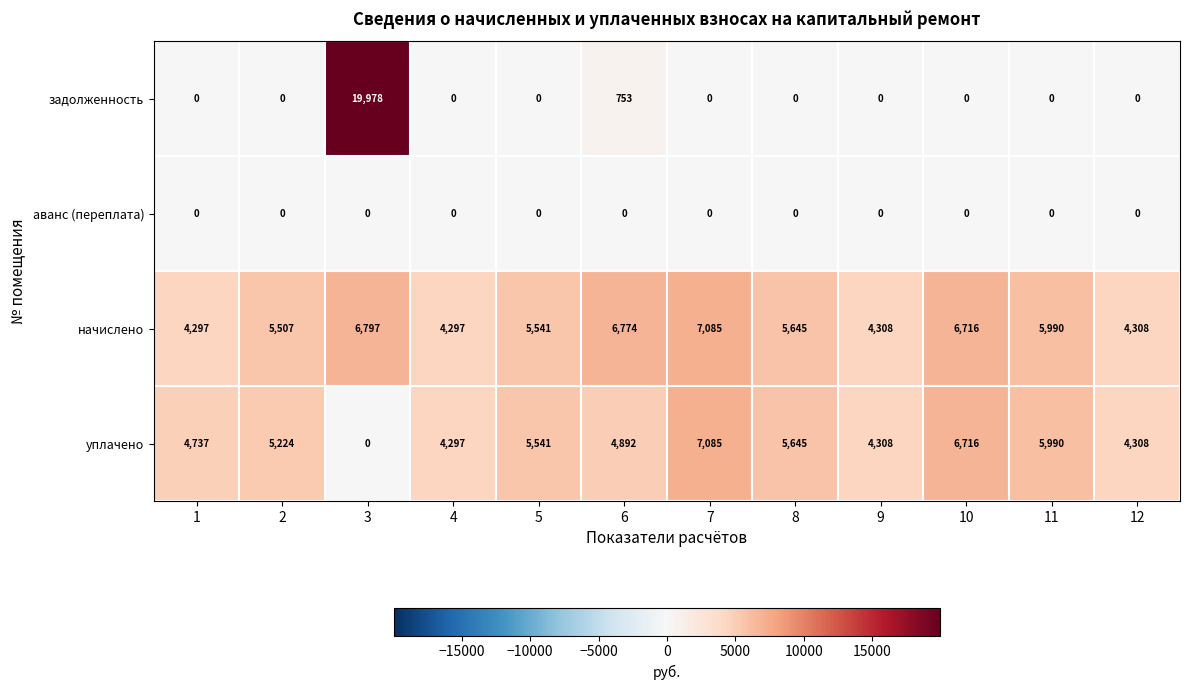

What is the sum of the задолженность values at 3 and 6?

20731